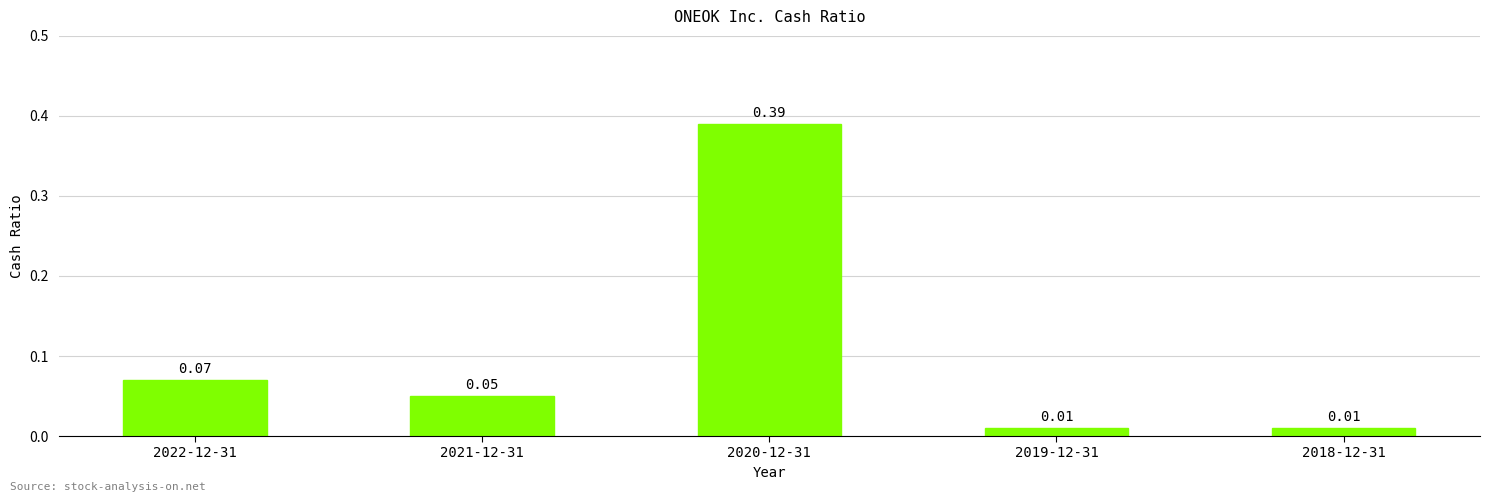

How many bars are there in total?

5